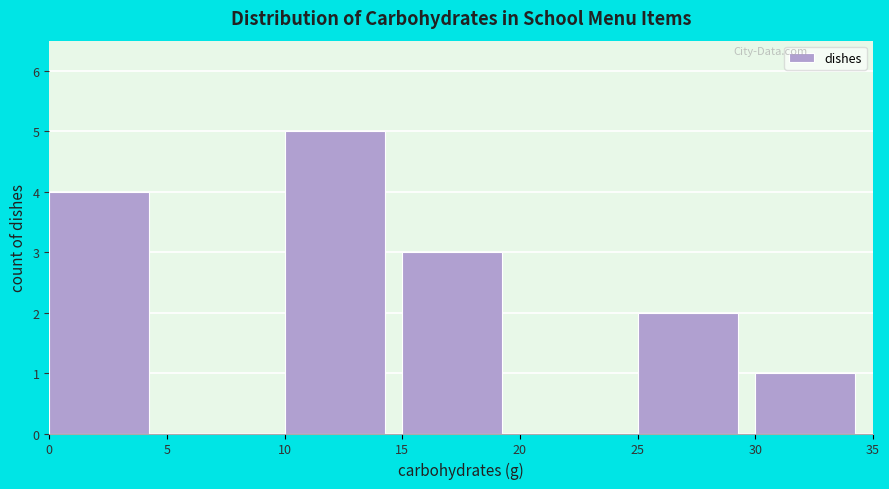

Reading left to right, list every bar in this chart as the range it spans on the x-axis followed by its height. The values are not printed on the chart, so give them approximately, as read against the axis.

0 to 5: 4
5 to 10: 0
10 to 15: 5
15 to 20: 3
20 to 25: 0
25 to 30: 2
30 to 35: 1